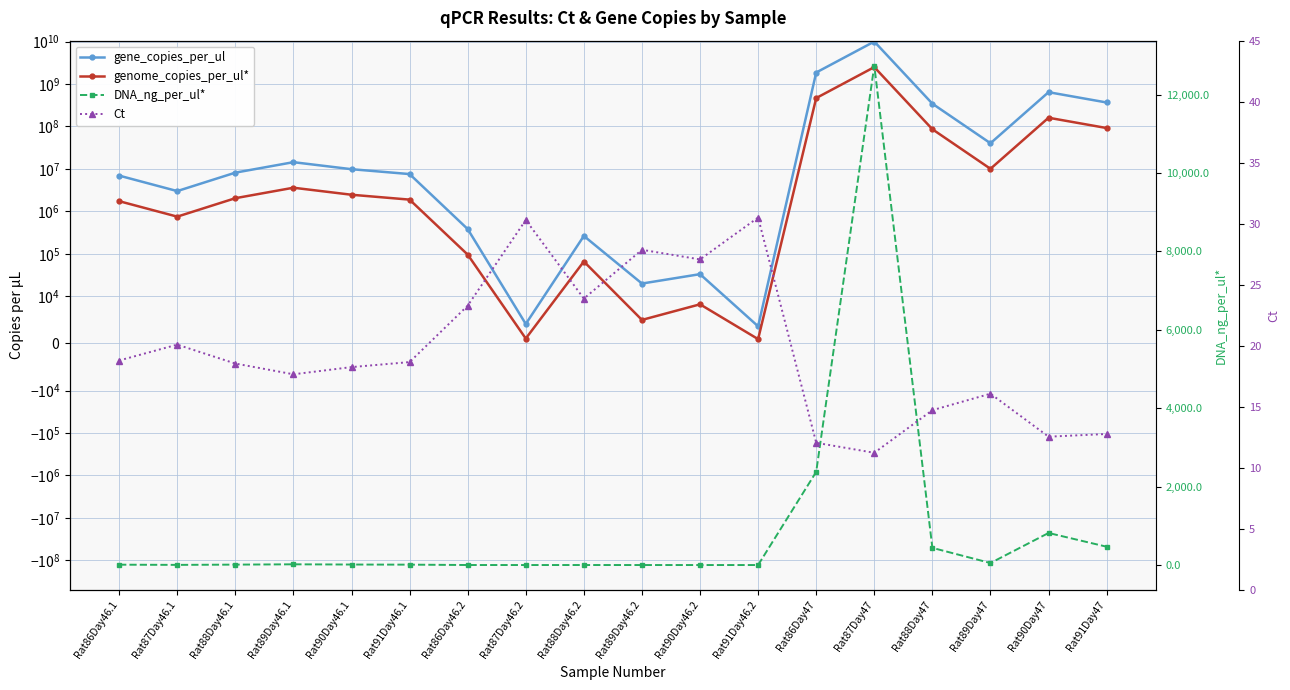

The value of gene_copies_per_ul at Rat87Day46.2 is 4120.0. True or false?

True